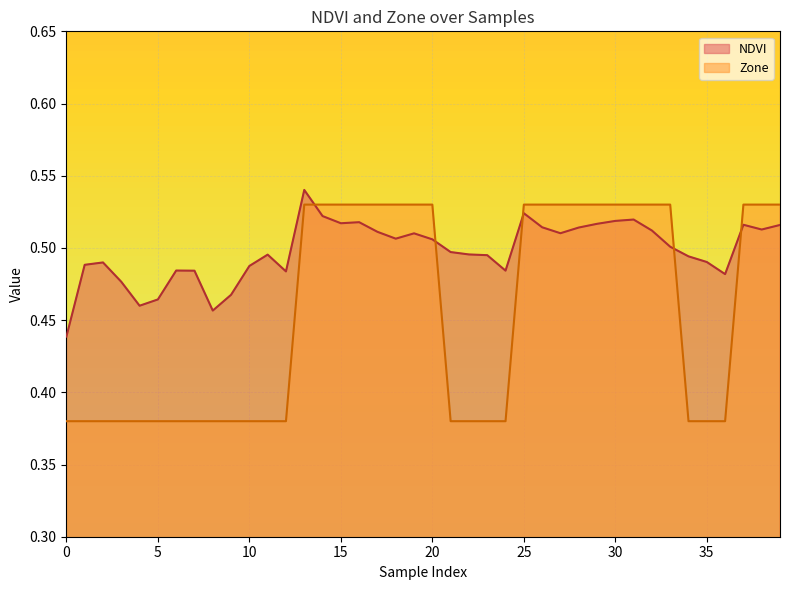

How many lines are shown in the chart?

2